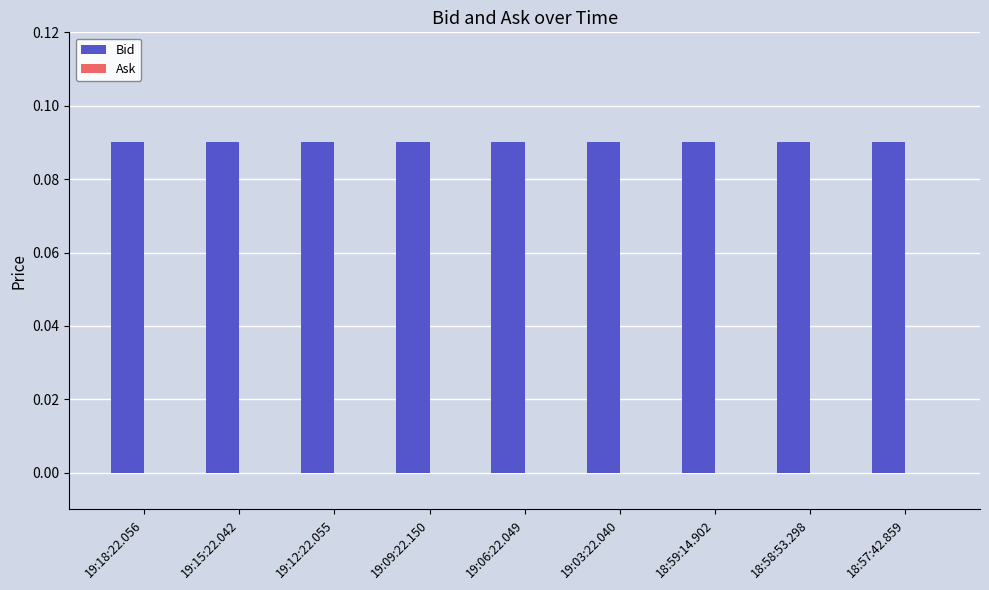

Rank the series at 19:09:22.150 from highest to lowest value.

Bid, Ask